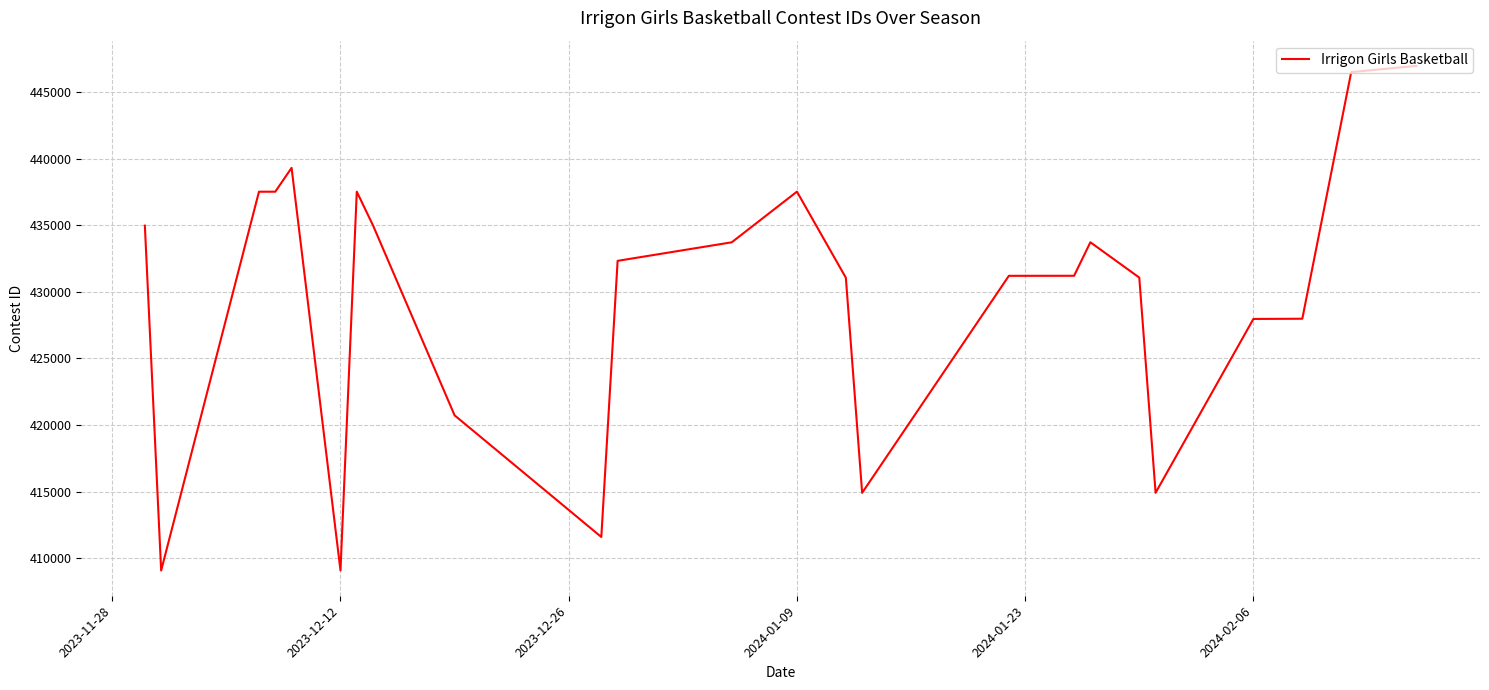

True or false: there are more than 0 points higher than both neighbors.

True